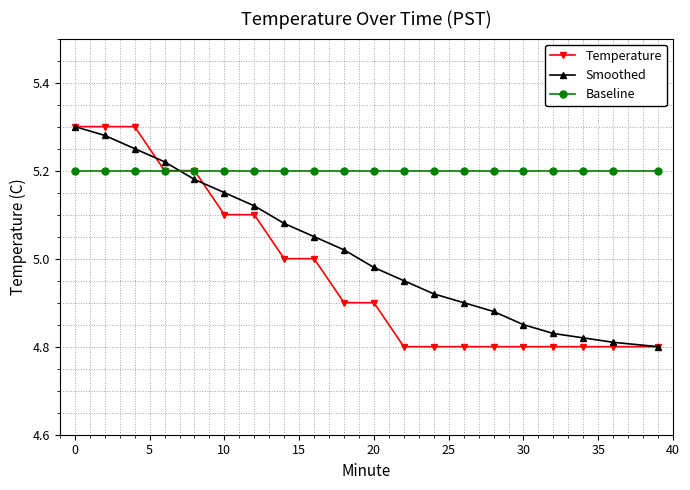

How many intersections are there between Smoothed and Baseline?

1